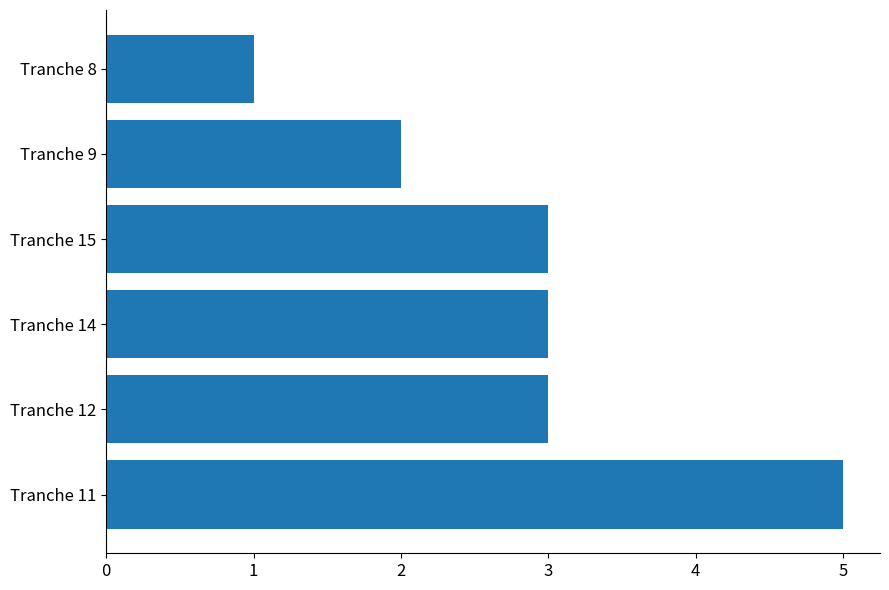

Does the chart contain stacked bars?

No